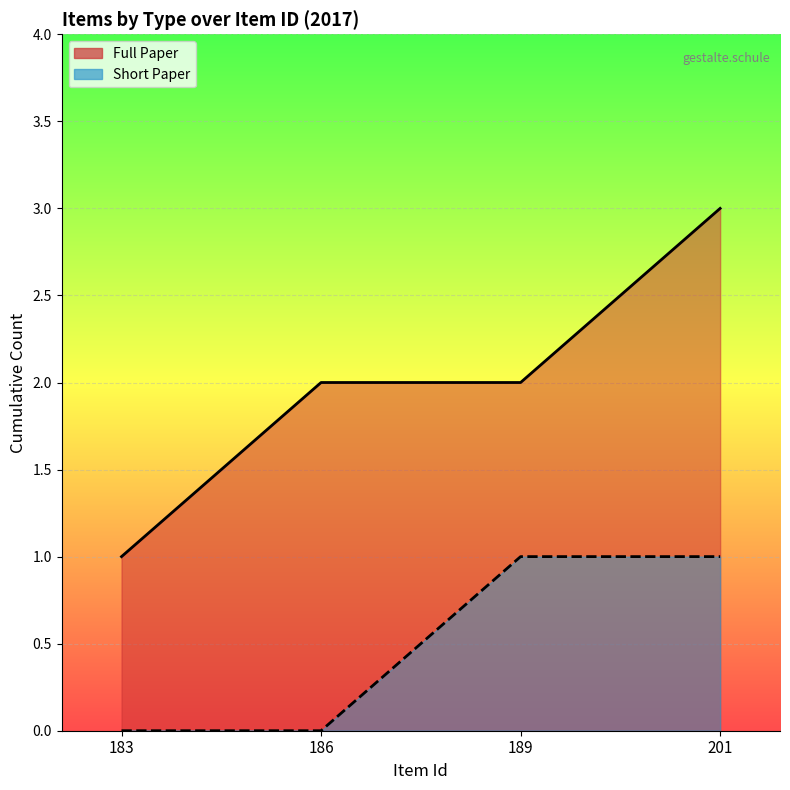

What is the maximum value for Short Paper line?

1